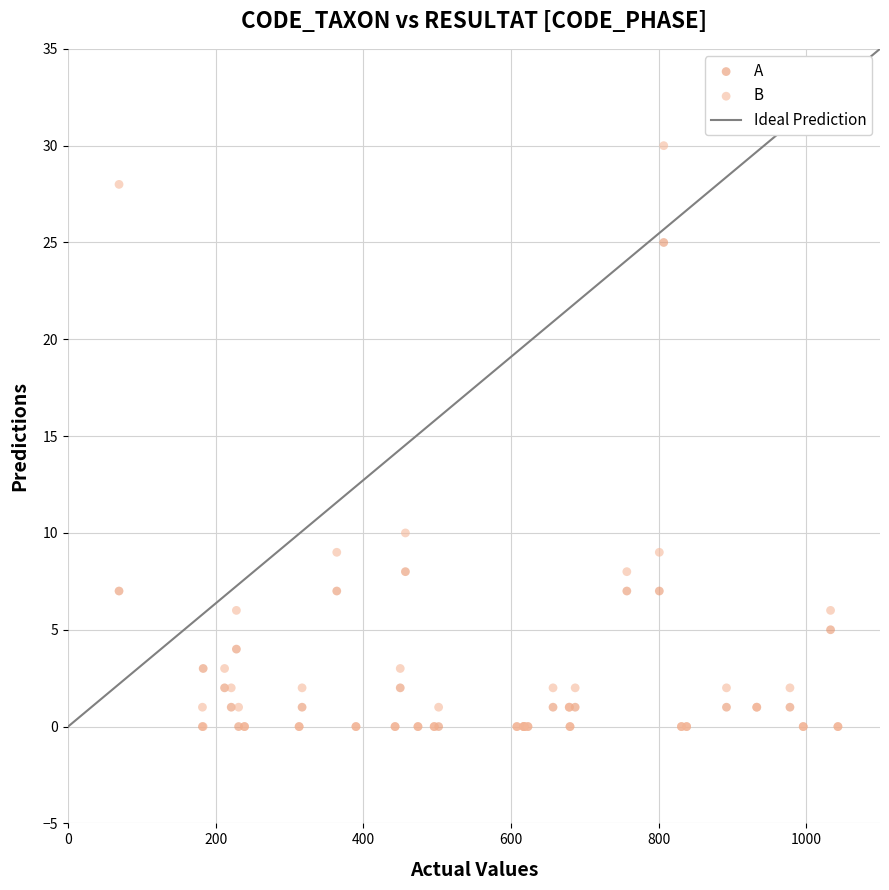

Across all series, what Y value is closest to 15?

10